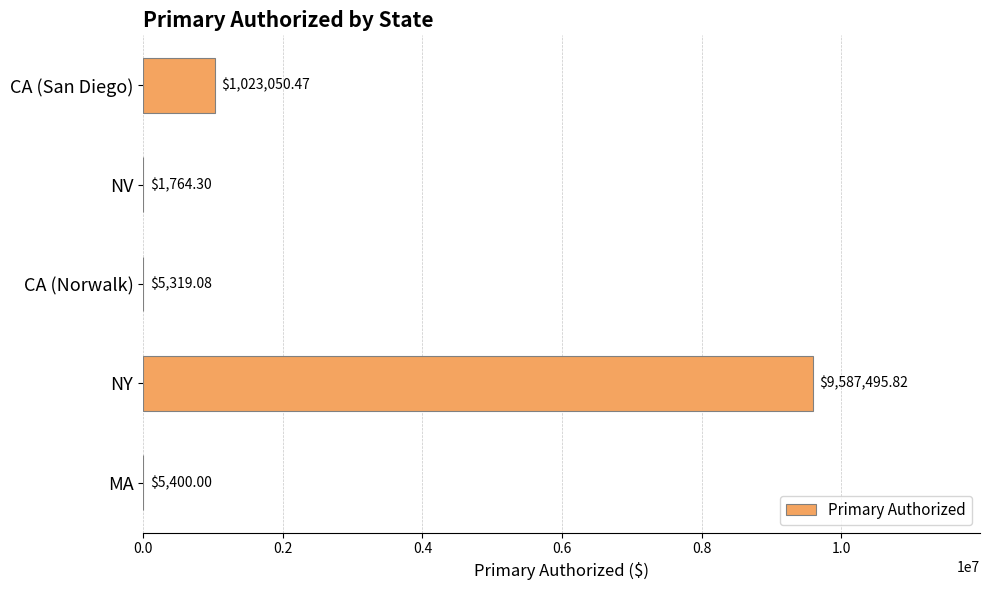

What is the sum of all values?

10623029.7